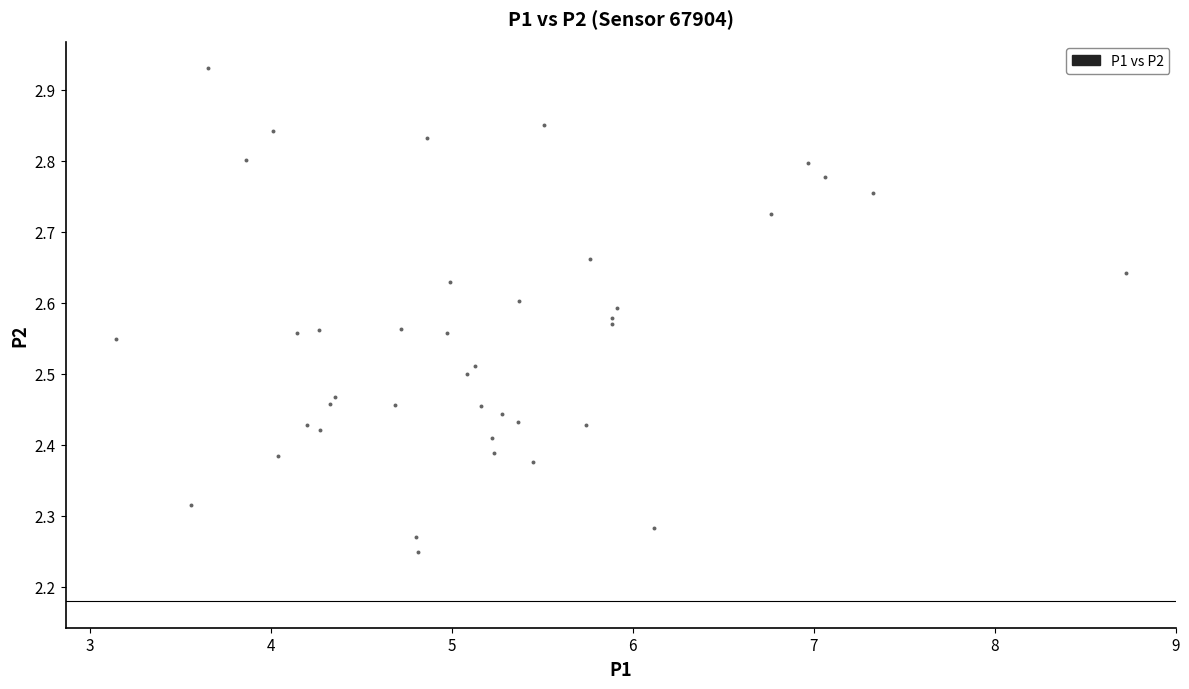

What is the range of X values (max minus min)?

5.6